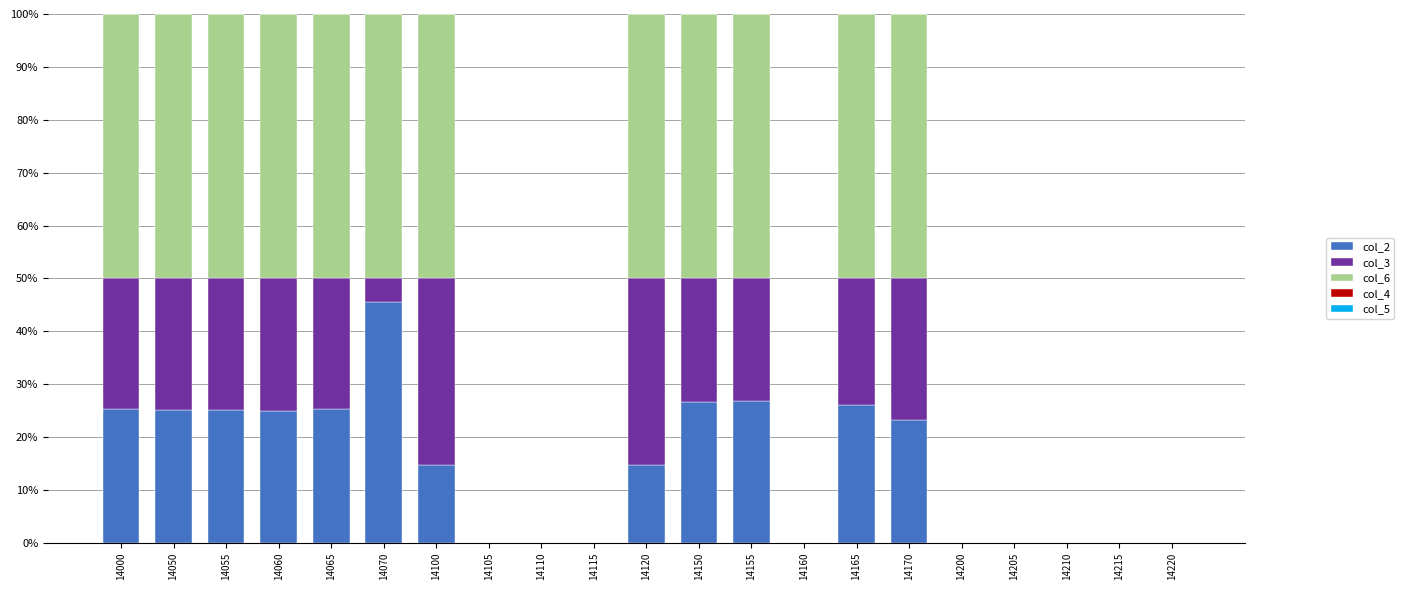

Are the bars grouped side by side (vs. stacked)?

No